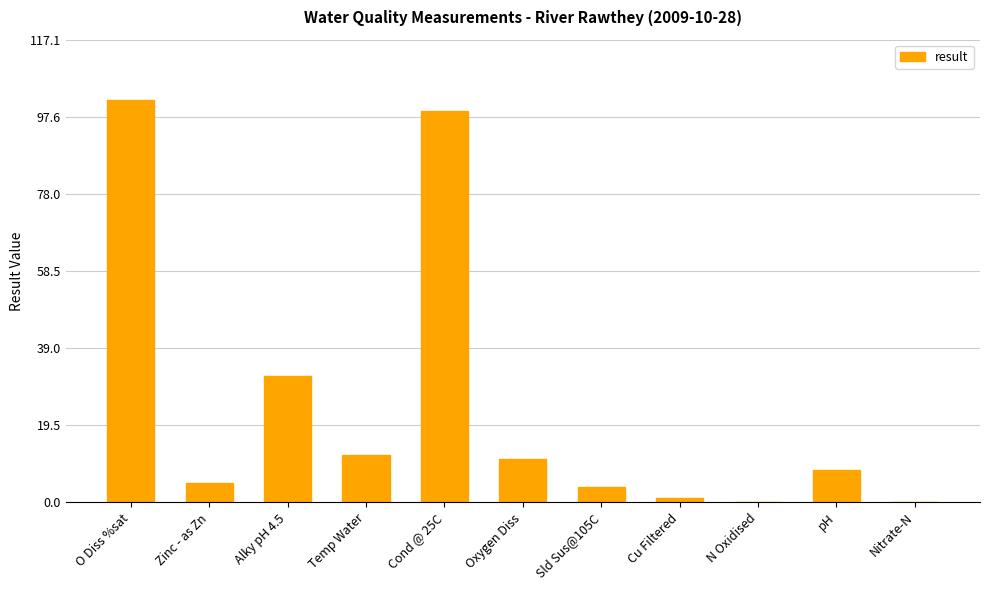

What is the sum of the values at Alky pH 4.5 and Sld Sus@105C?

35.8